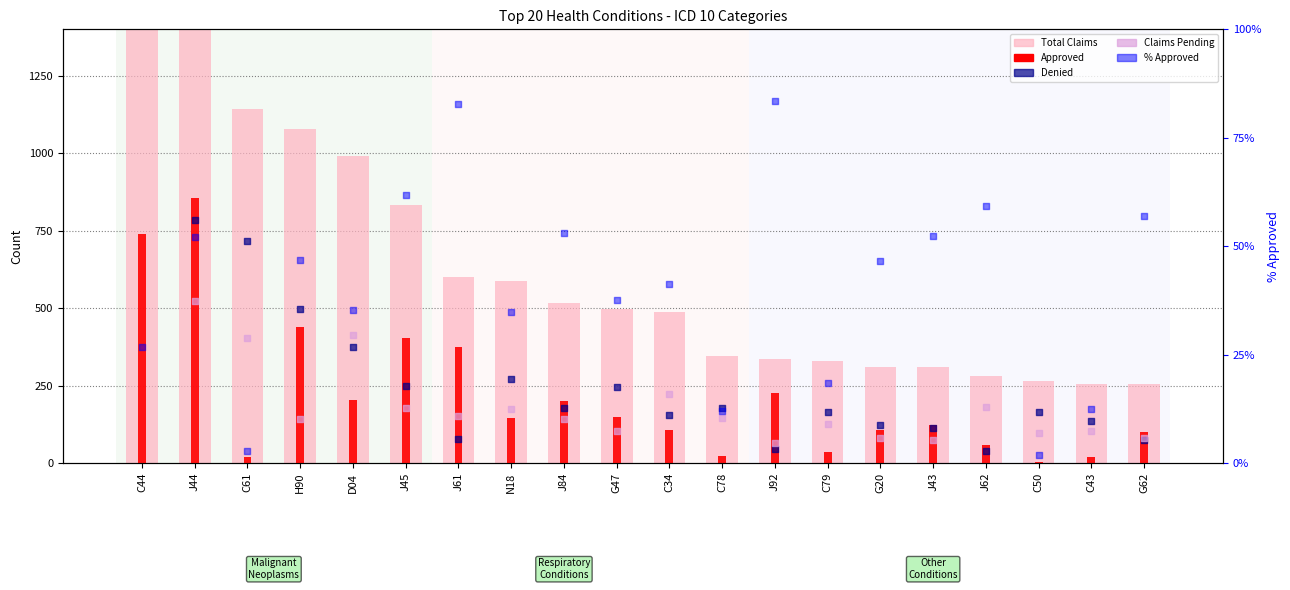

What is the total value across all series at C78?

705.9